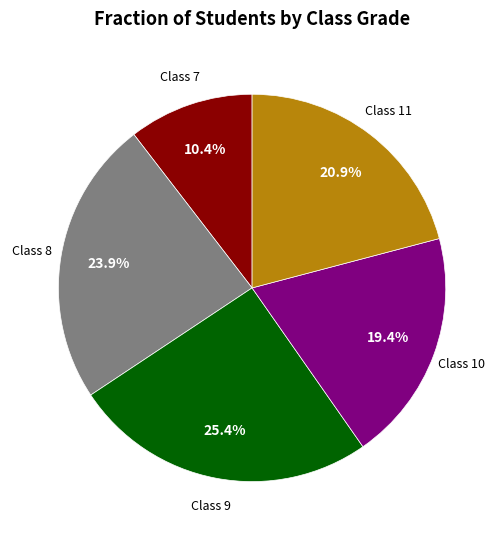

Does any single category account for the majority?

No